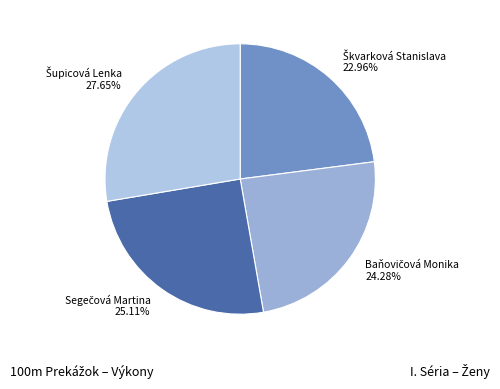

Does any single category account for the majority?

No